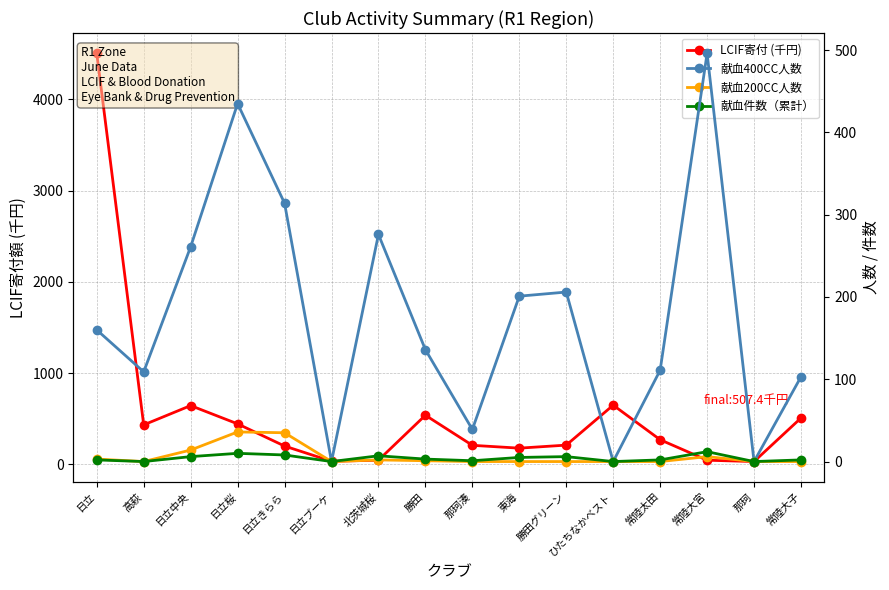

At which category does the chart reach its peak across all series?

日立